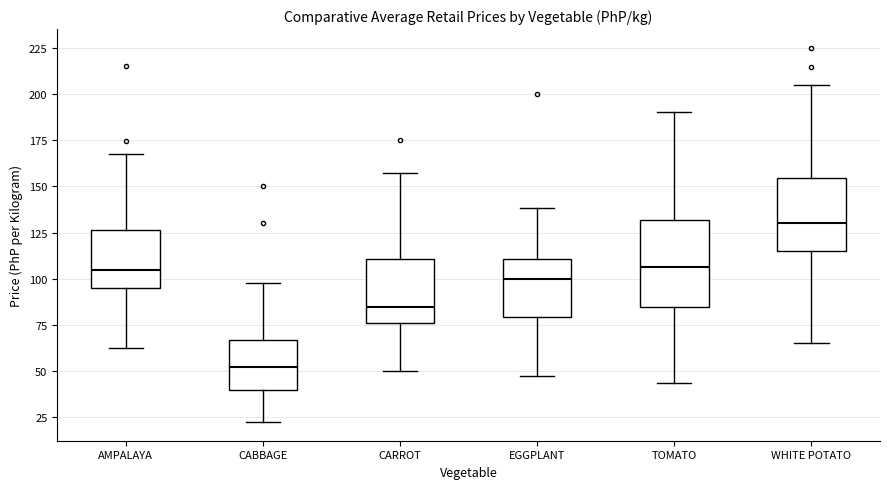

Comparing the boxes themselves (not the whiskers), which one is the tallest?

TOMATO